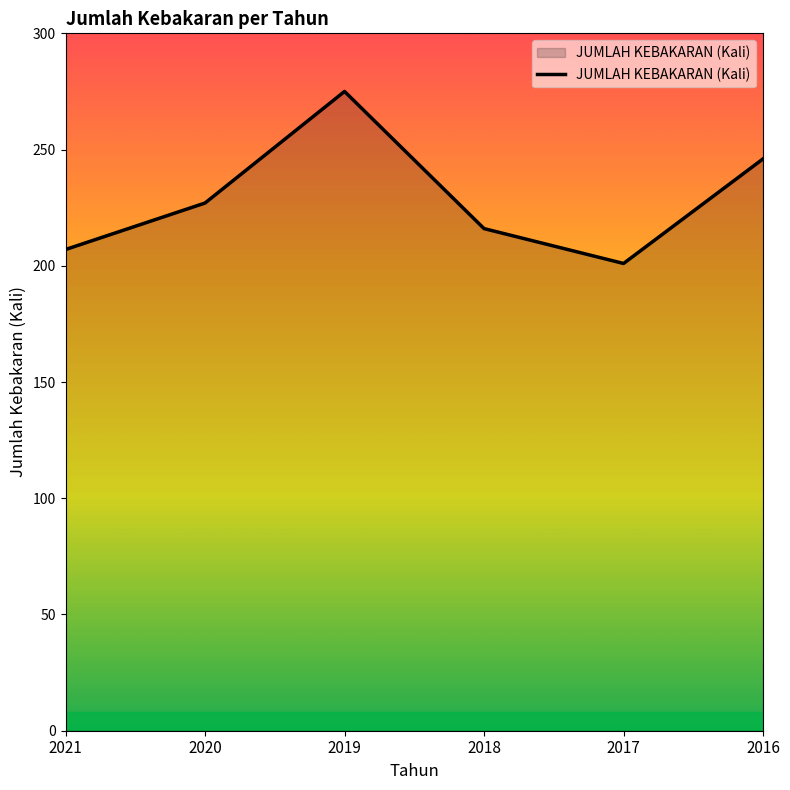

What is the approximate value at 2019?

275